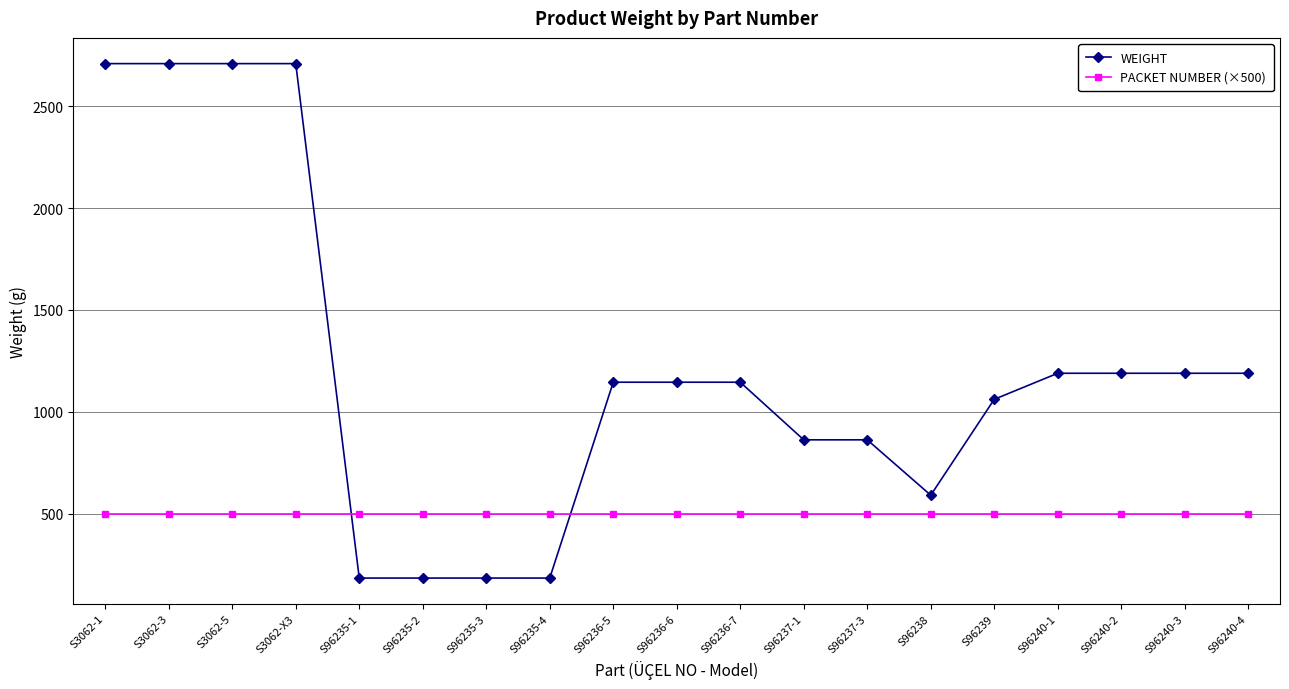

What is the smallest value displayed?

183